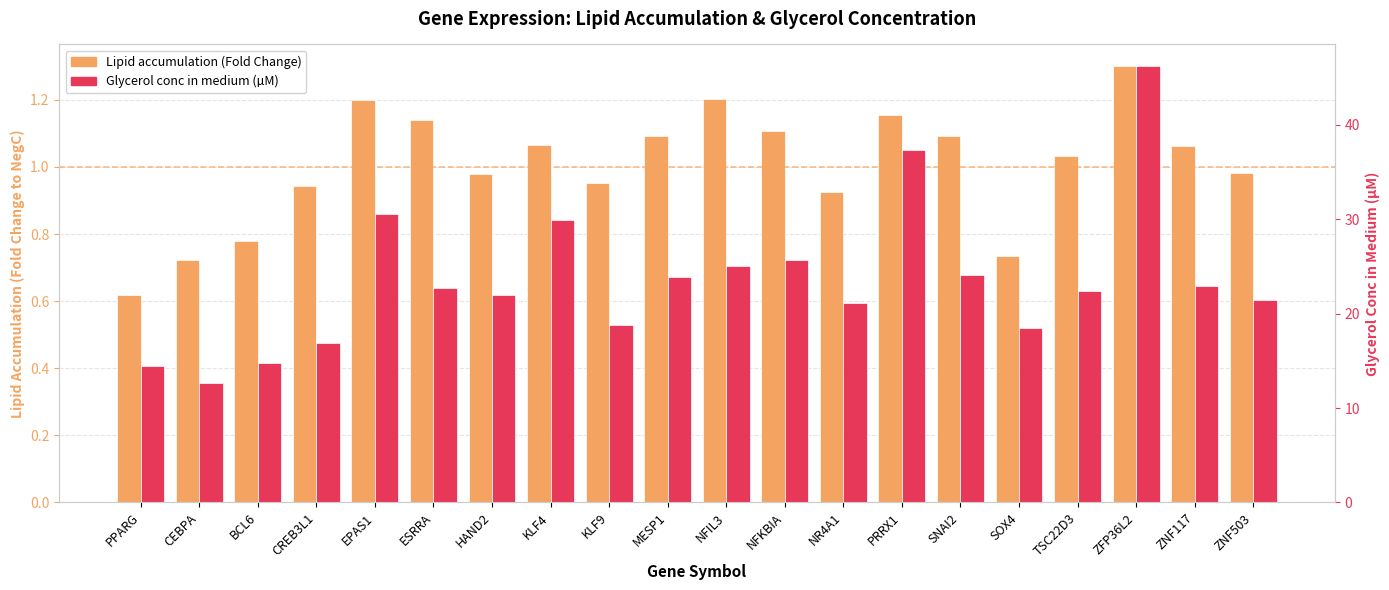

What are all the series names shown in the legend?

Lipid accumulation (Fold Change), Glycerol conc in medium (µM)